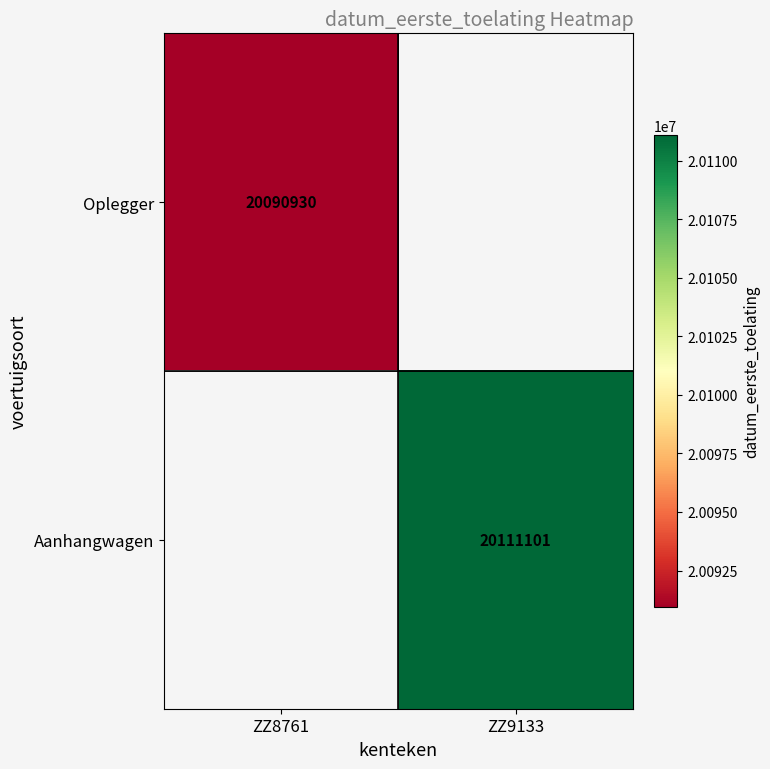

True or false: Oplegger has a value of 20090930 at ZZ8761.

True